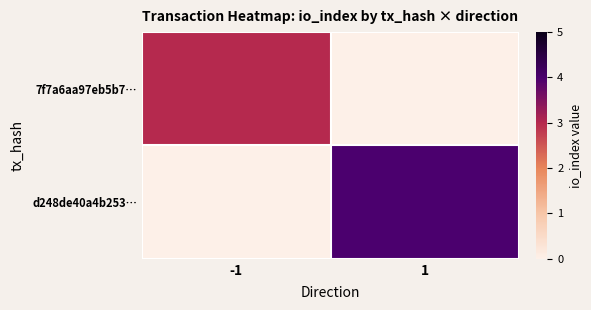

Is it true that d248de40a4b253… equals 4.0 at 1?

True